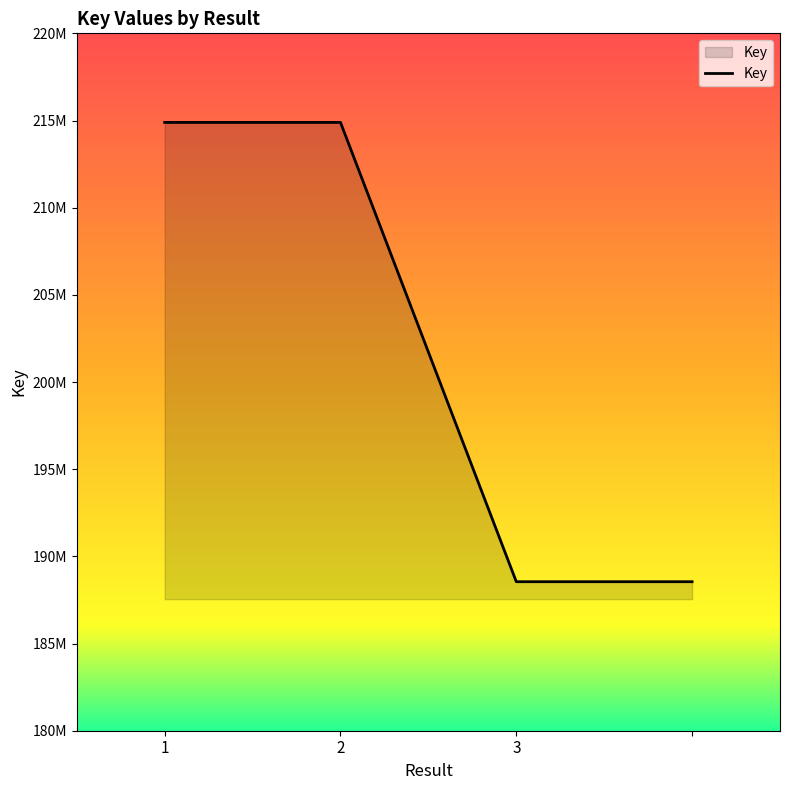

Does the chart display data point markers on the line(s)?

No